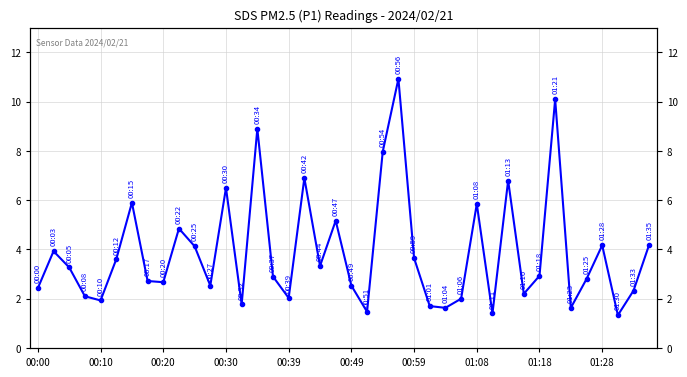

What is the smallest value displayed?

1.3